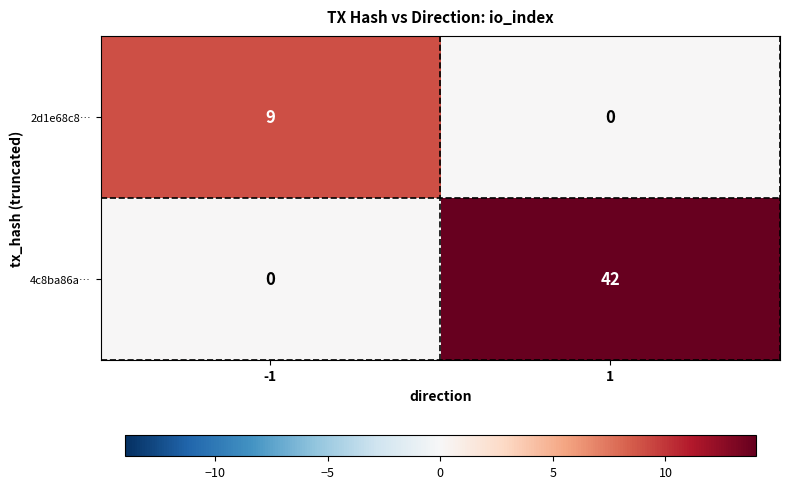

List the series in order of their peak value, lowest first.

2d1e68c8…, 4c8ba86a…